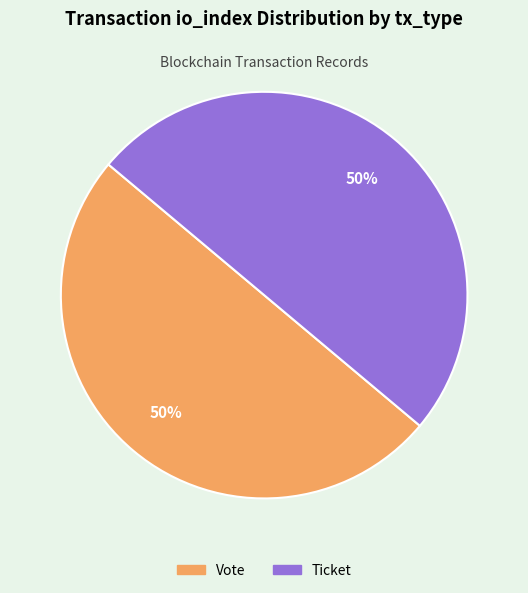

To the nearest percent, what percentage of the pie is Vote?

50%